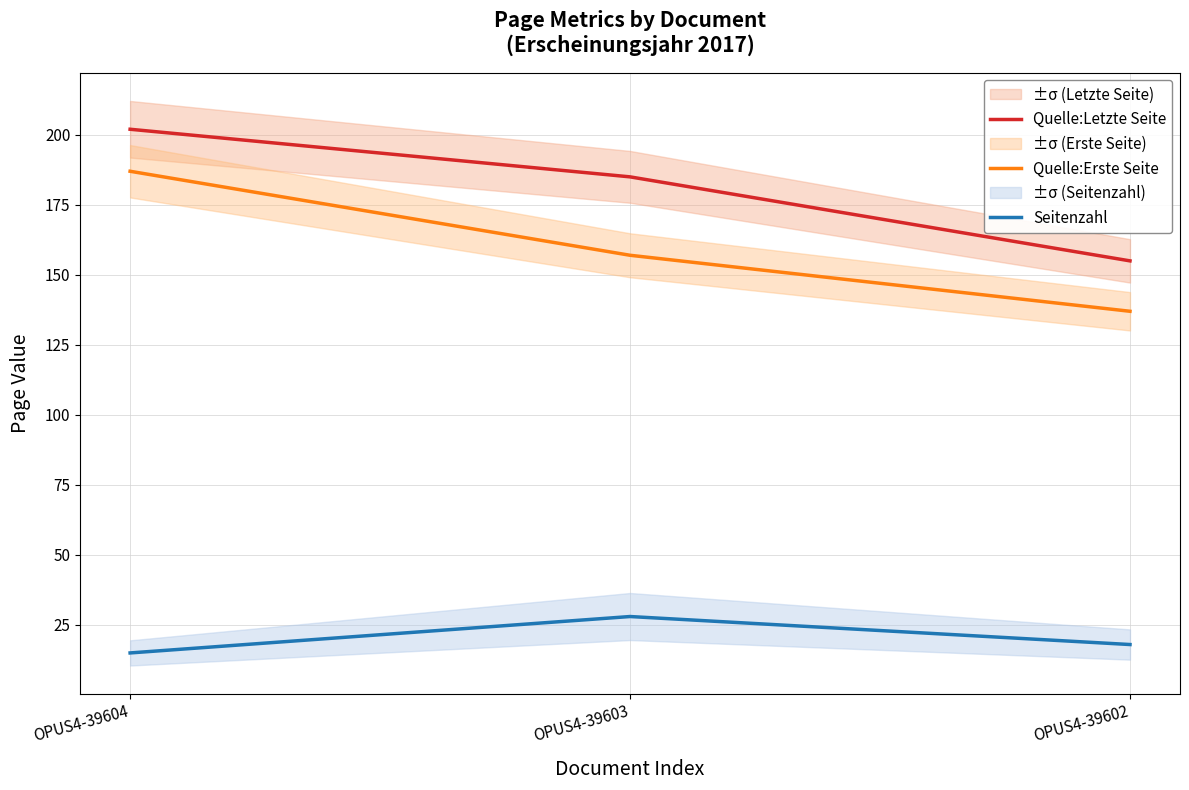

What is the difference between the Quelle:Erste Seite values at OPUS4-39602 and OPUS4-39603?

20